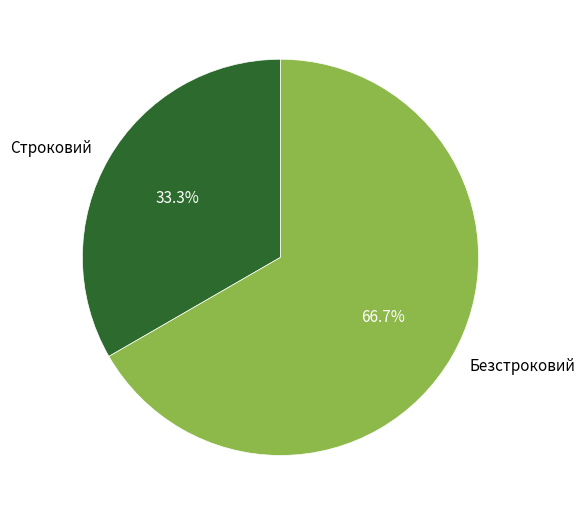

Which category has the biggest portion of the pie?

Безстроковий